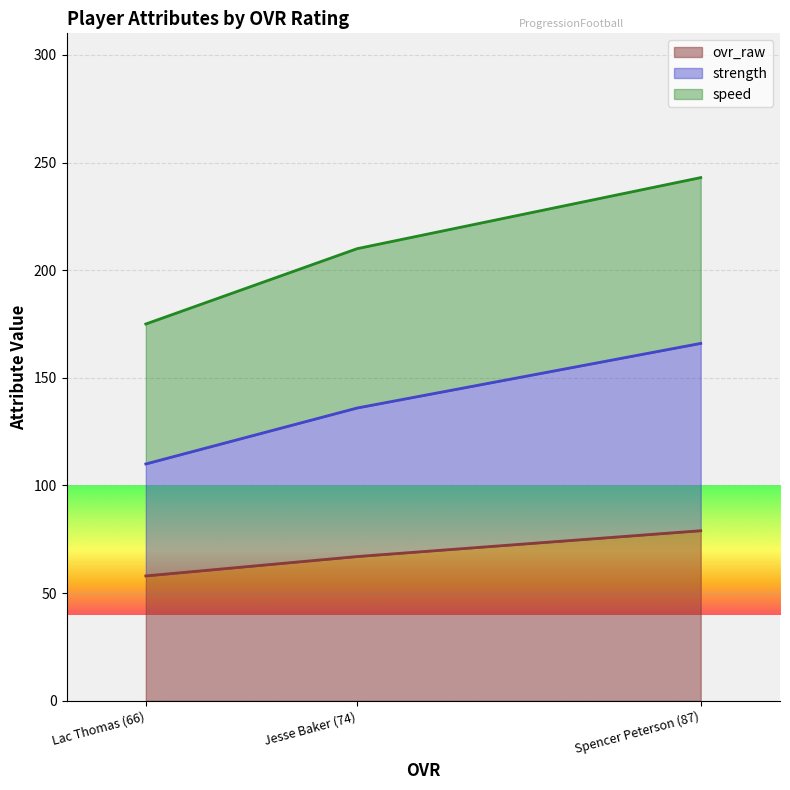

Between Spencer Peterson (87) and Jesse Baker (74), which series saw the biggest shift?

strength